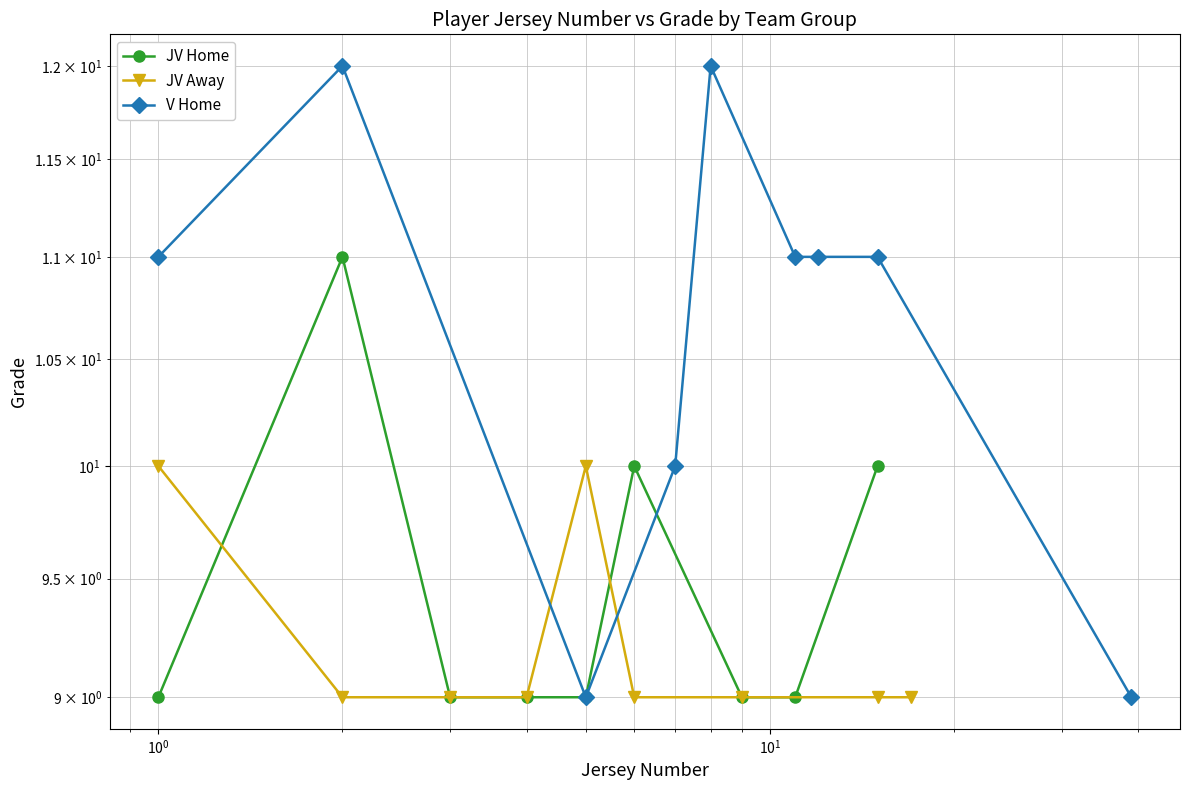

Which series has the largest total across all categories?

V Home